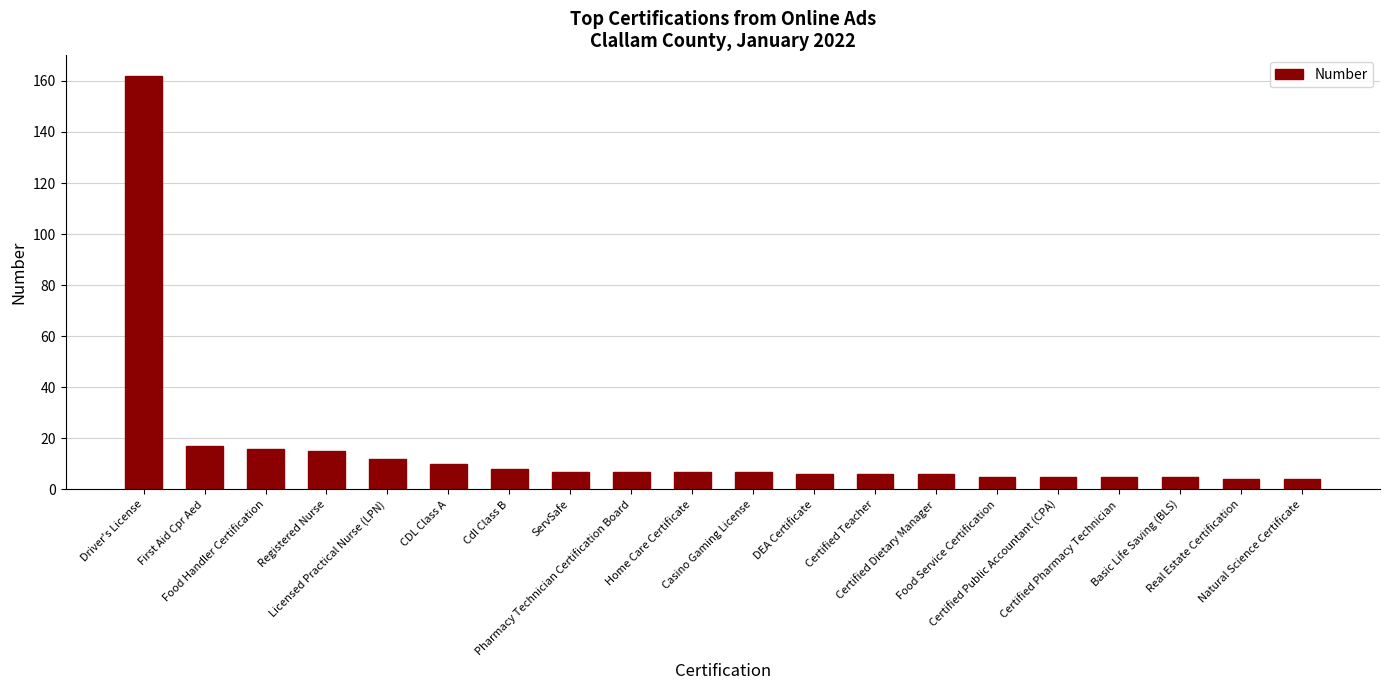

What position from the left is Driver's License?

1